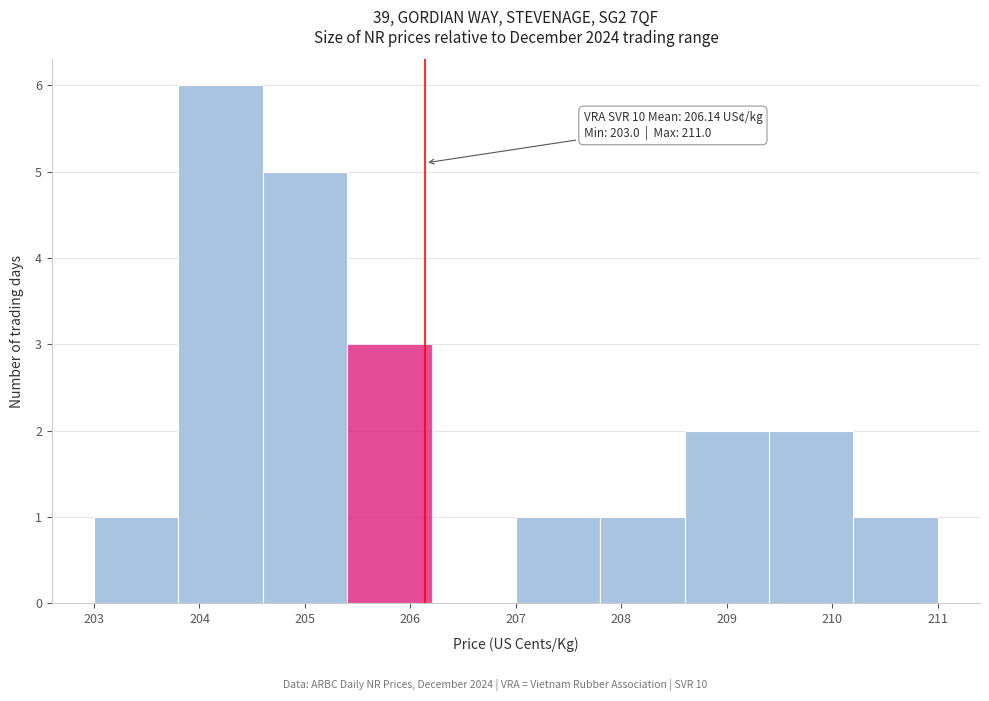

Which range on the x-axis has the tallest bar?

203.8 to 204.6